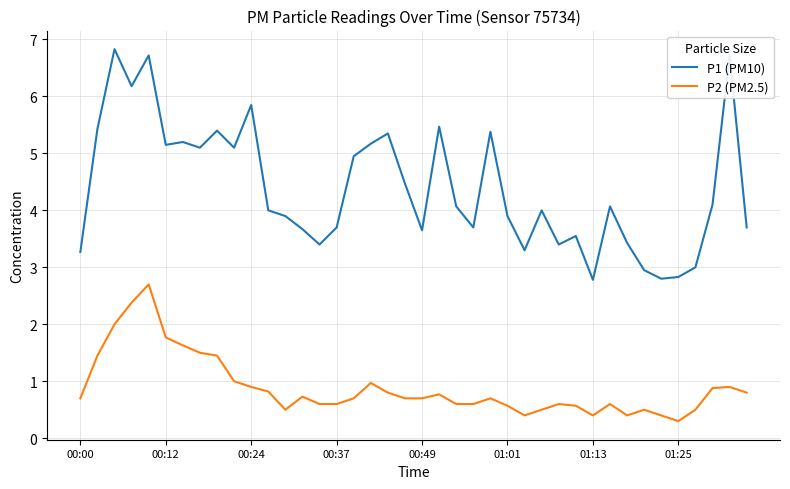

How many series are shown in this chart?

2